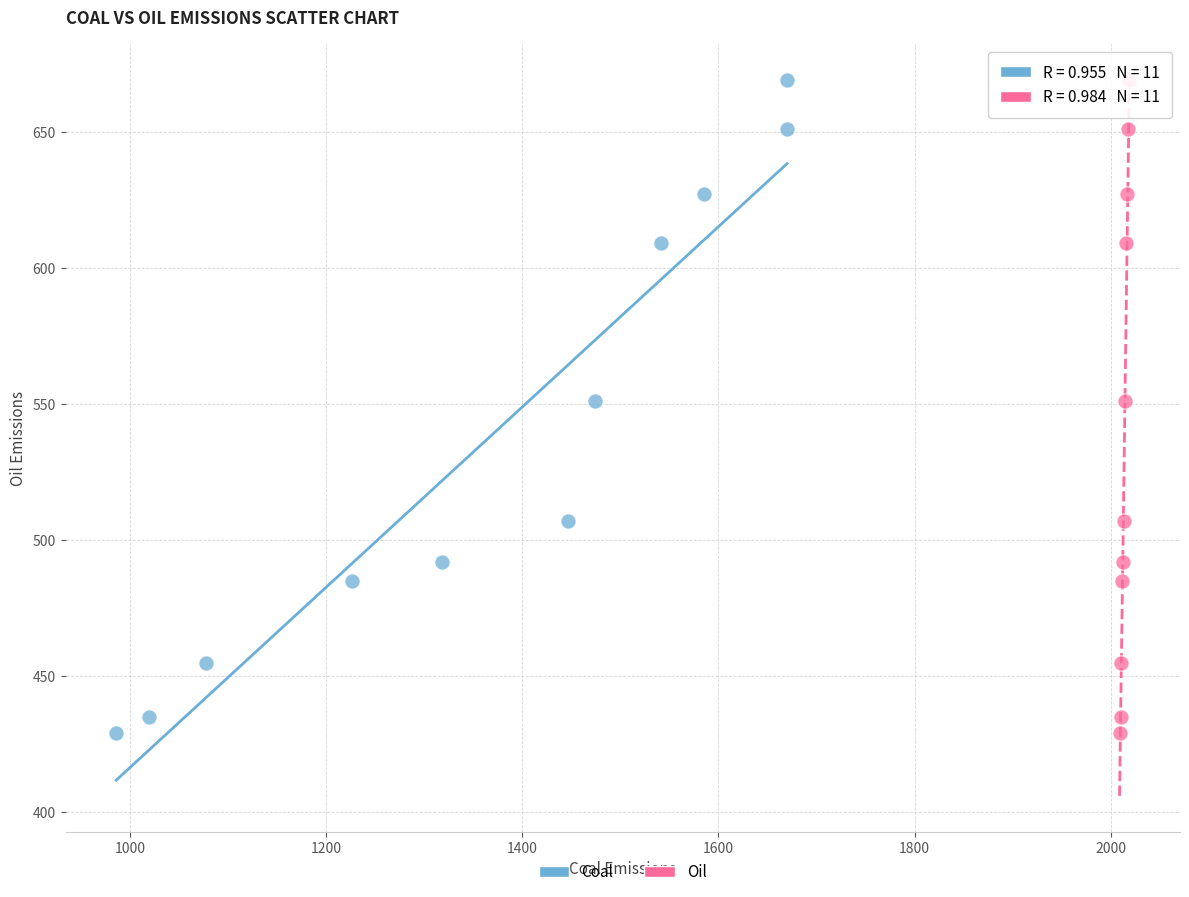

What are all the series names shown in the legend?

Coal, Oil